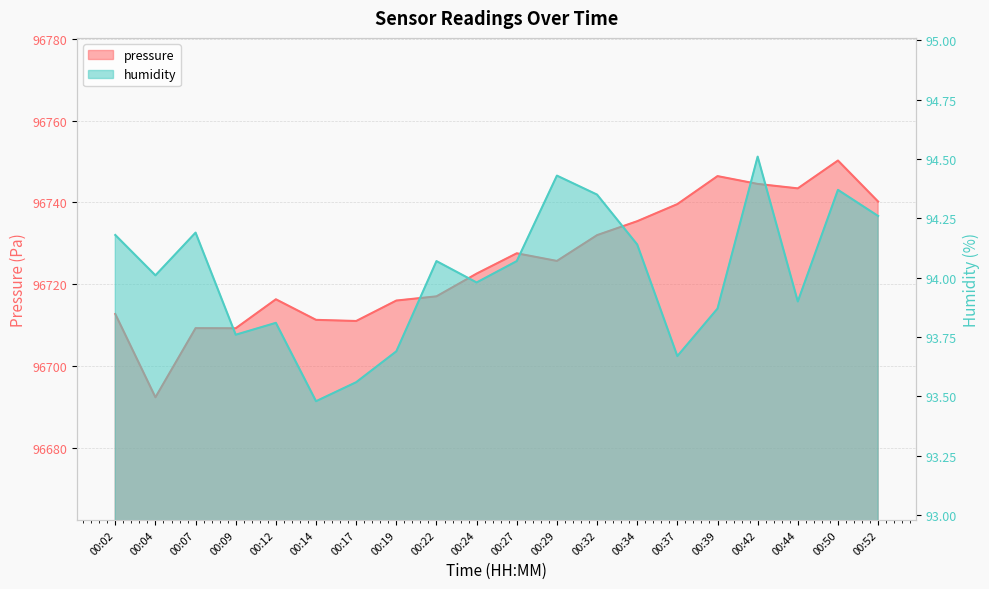

The pressure series shows 96743.4 at 00:44. True or false?

True